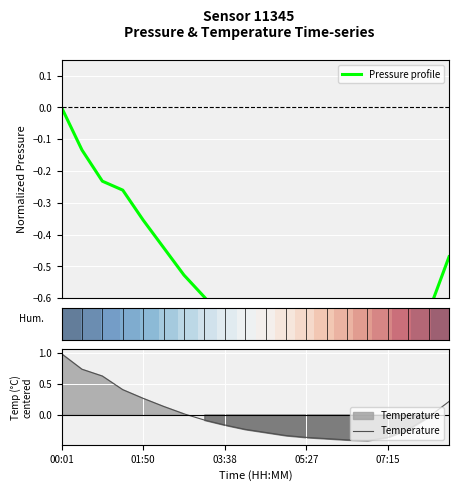

How many lines are shown in the chart?

3